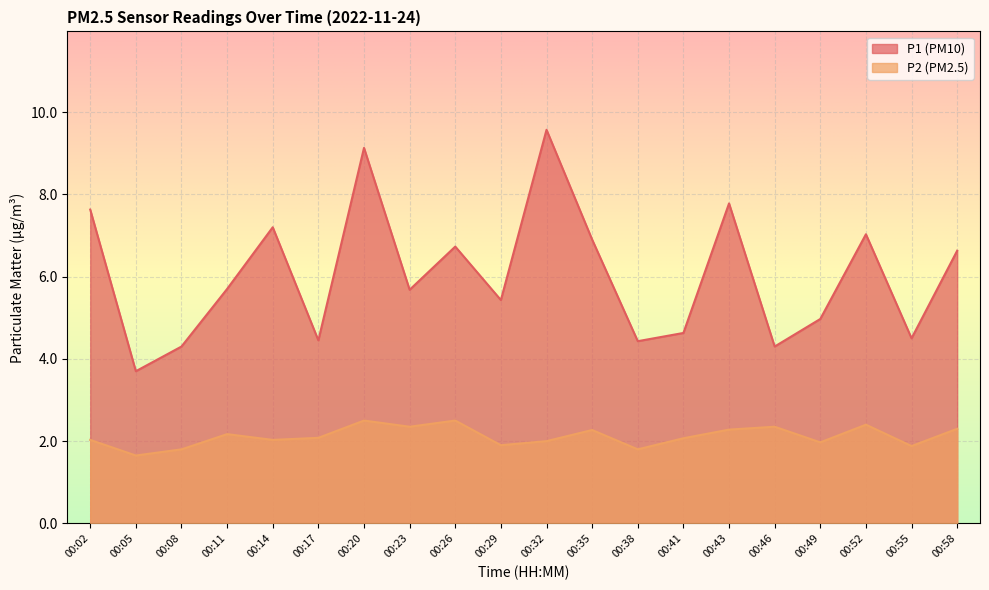

At how many categories does at least one series exceed 1?

20